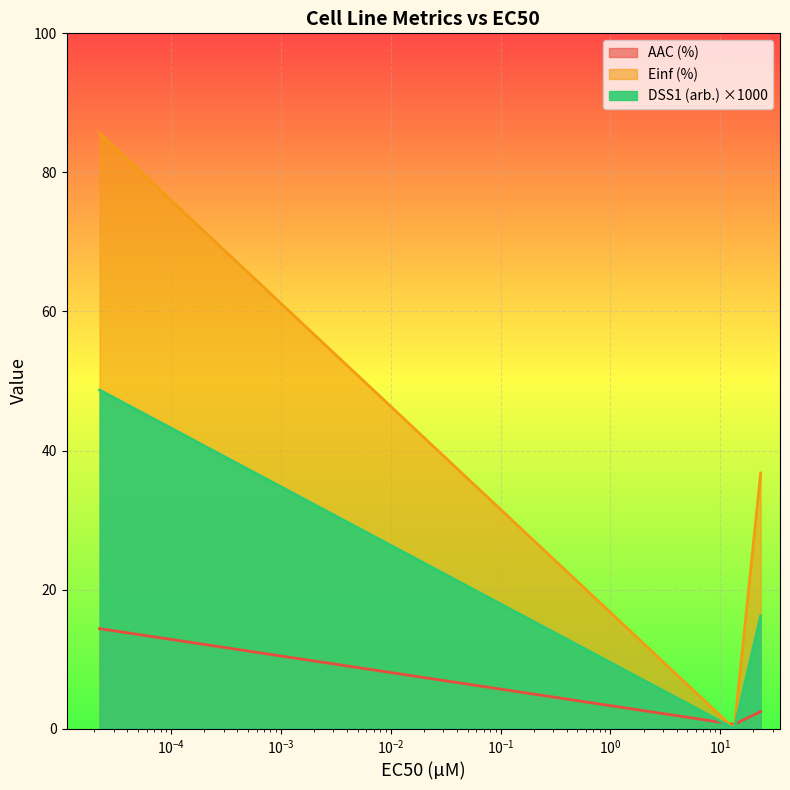

Count the number of data series in this chart.

3